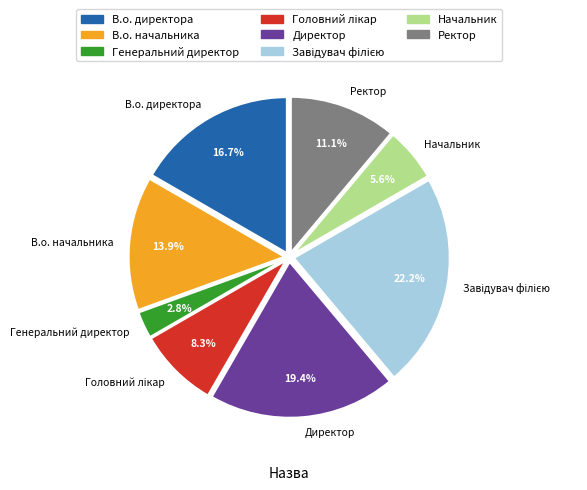

Which slice is the smallest?

Генеральний директор